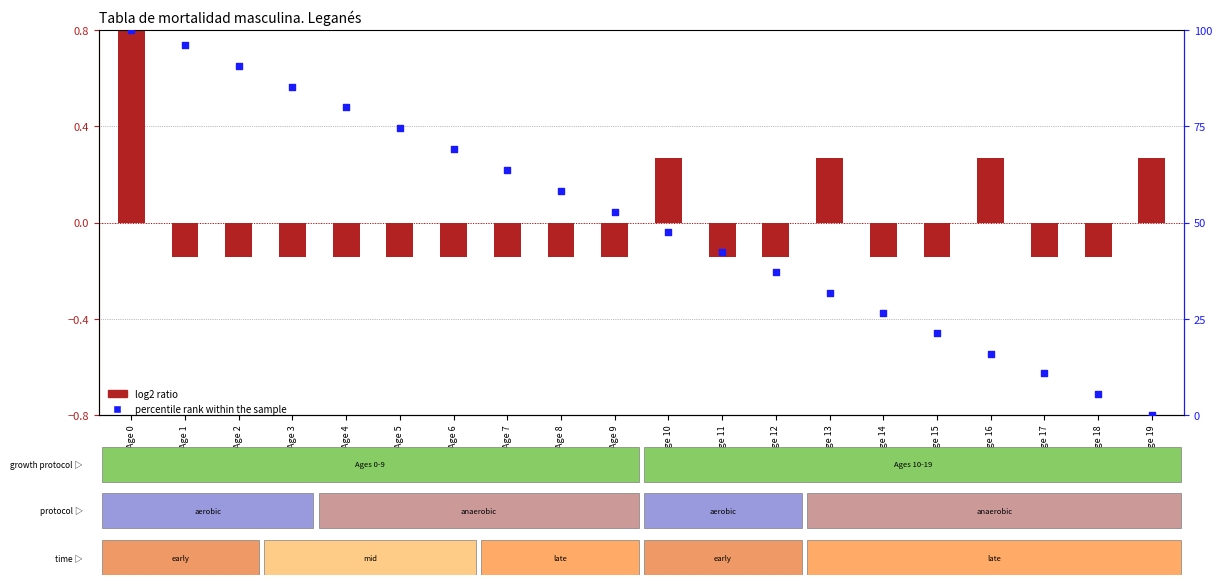

What are all the series names shown in the legend?

log2 ratio, percentile rank within the sample